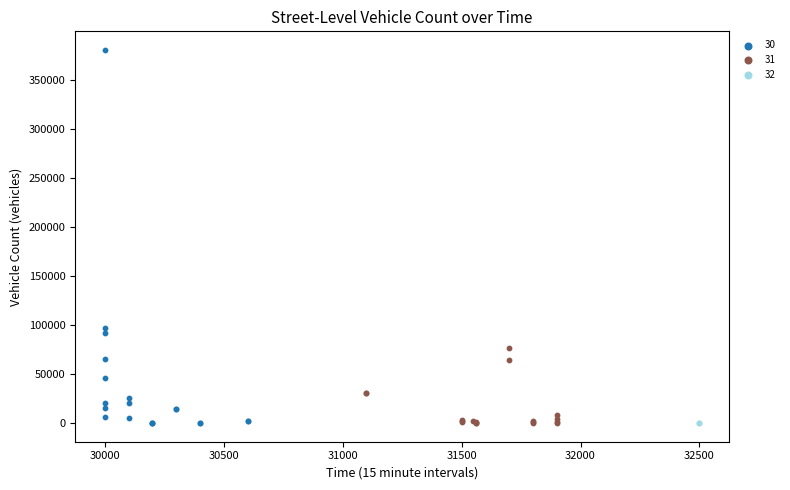

What are all the series names shown in the legend?

30, 31, 32